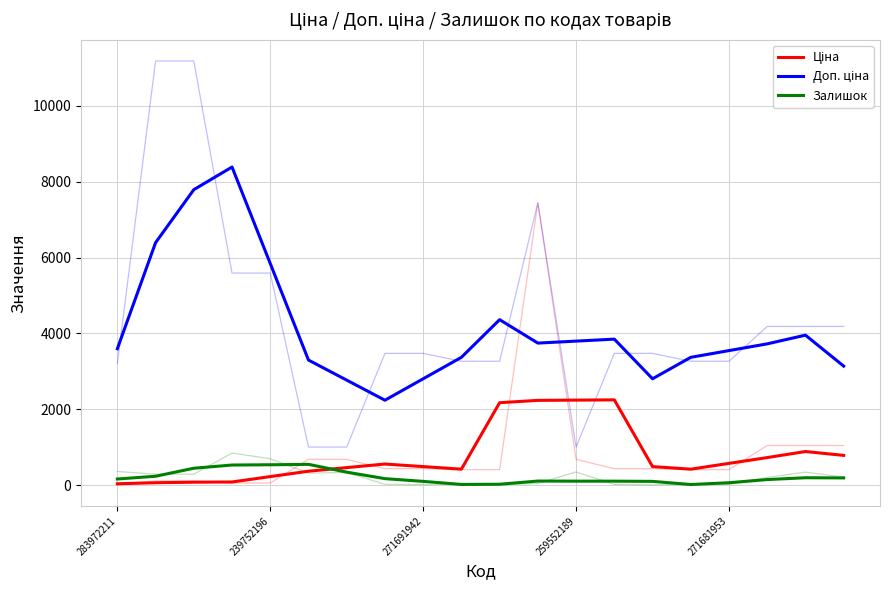

True or false: Залишок has a value of 548.5 at 5.

True